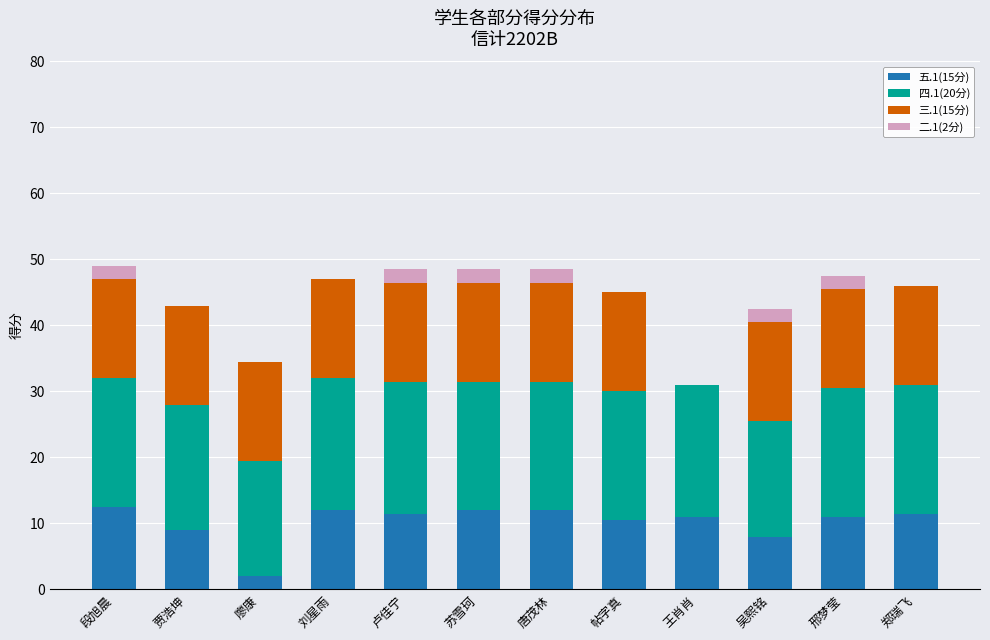

What is the maximum value for 五.1(15分)?

12.5